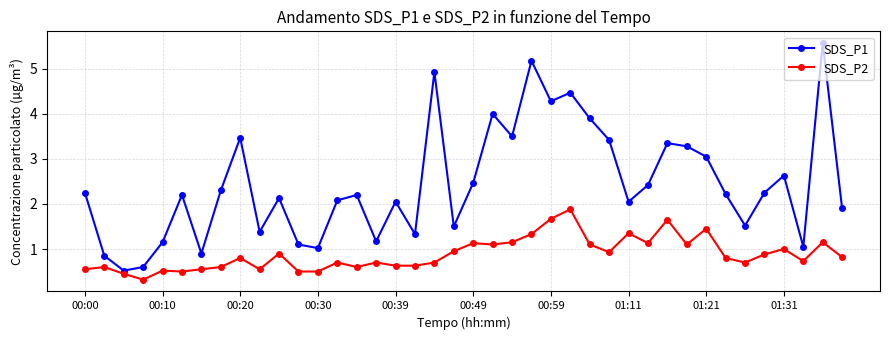

How many data points in SDS_P1 are above 2?

26